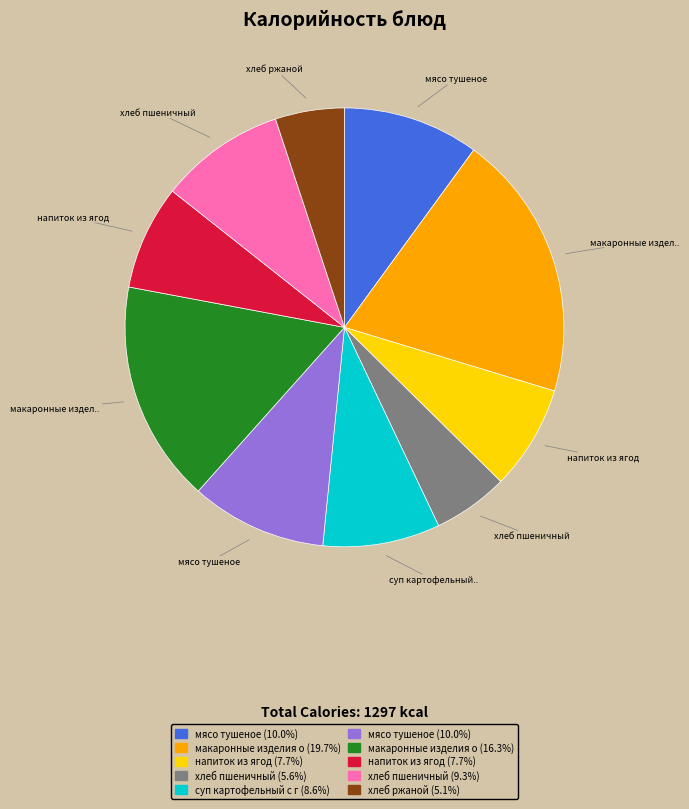

Is there a majority slice in this chart?

No